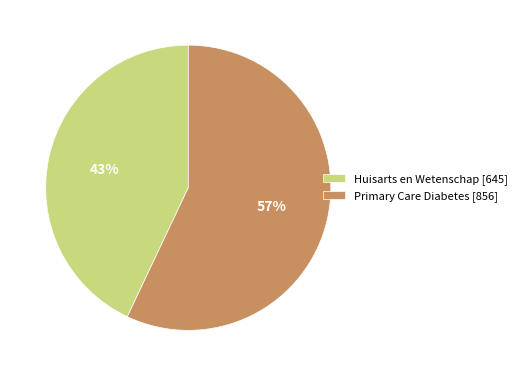

Is Huisarts en Wetenschap the majority of the pie?

No